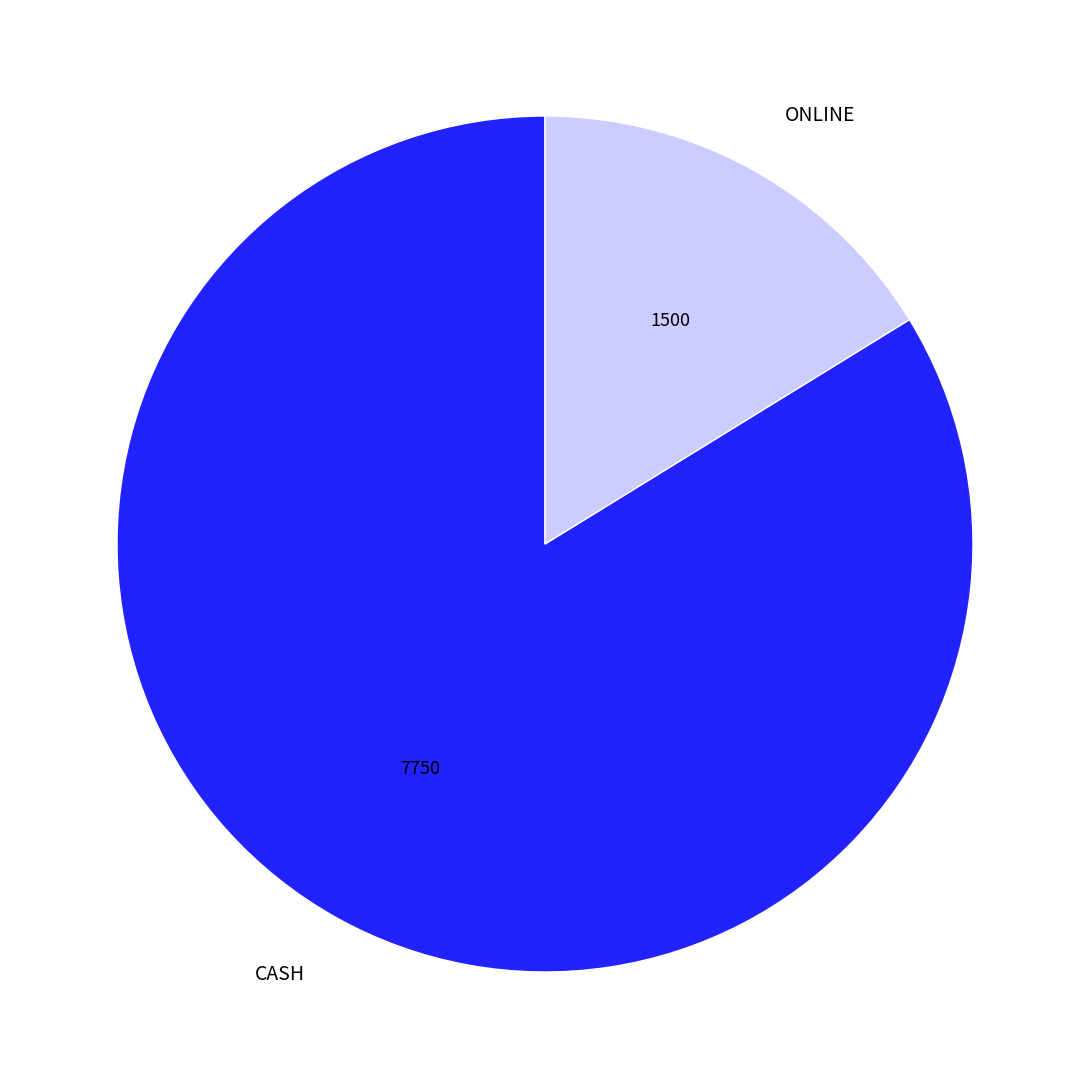

What is the largest slice in the pie chart?

CASH